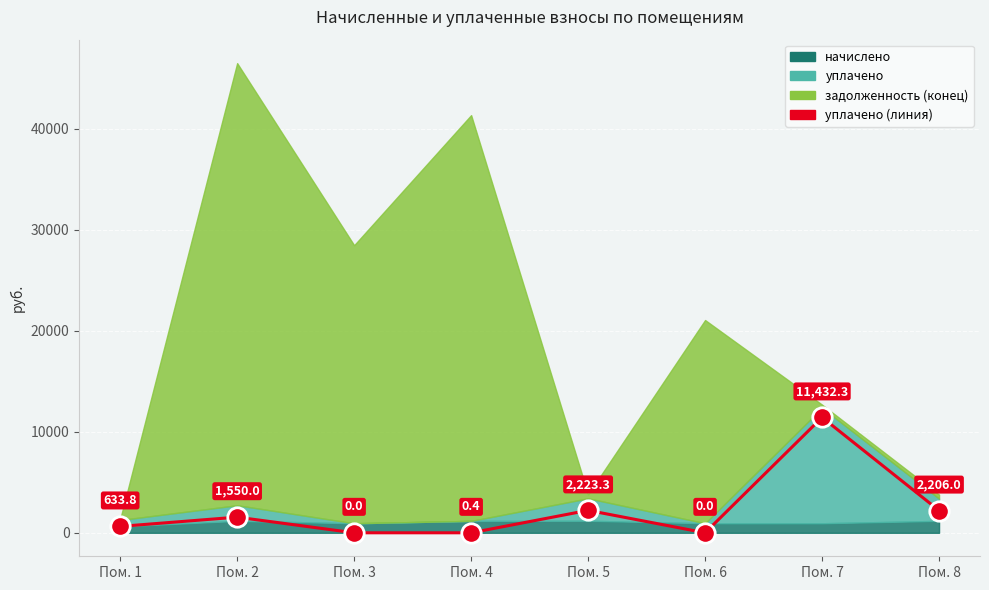

How many positive values are there?

6